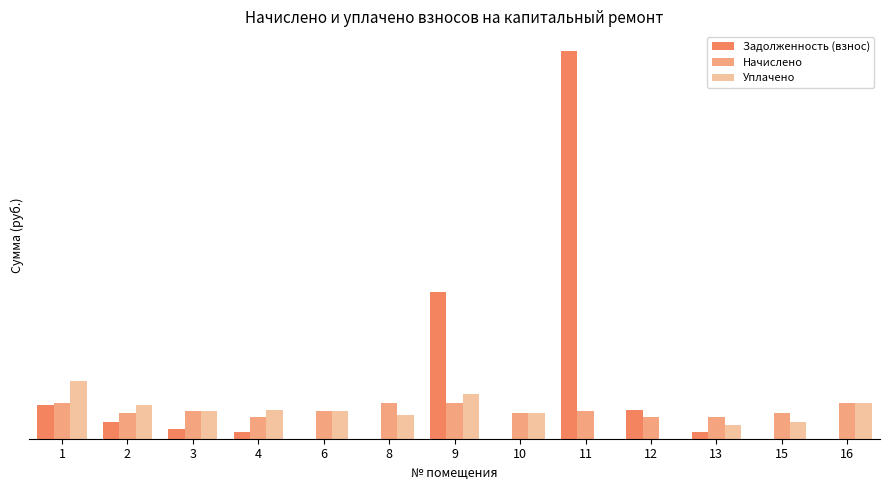

Rank the series by their maximum value, from lowest to highest.

Начислено, Уплачено, Задолженность (взнос)